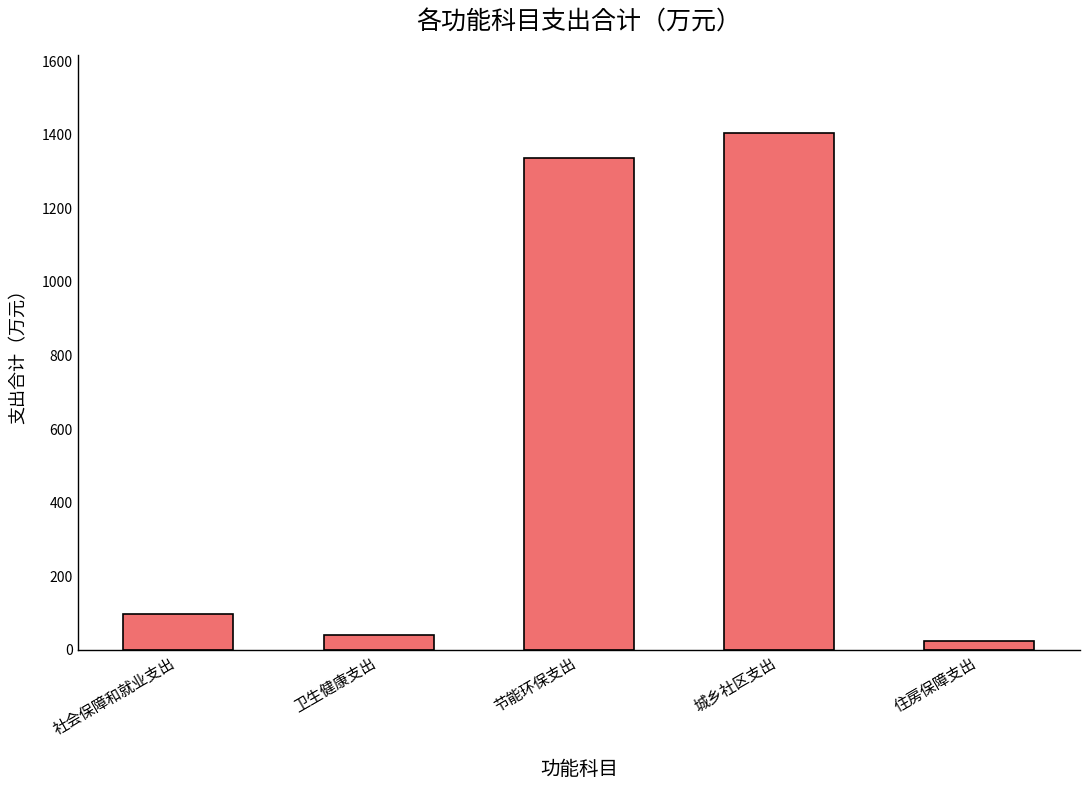

At which category does the chart reach its minimum across all series?

住房保障支出